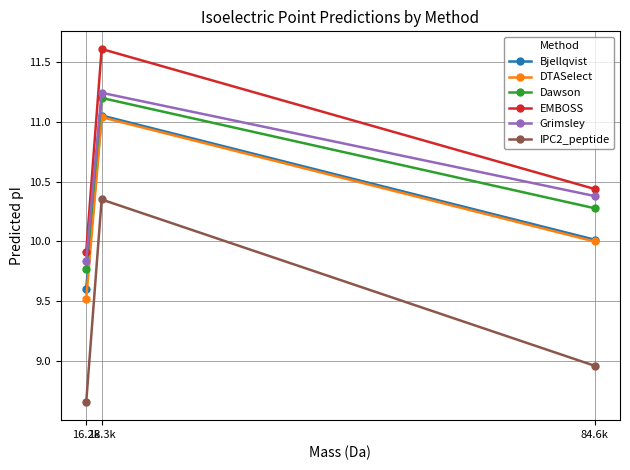

Between 84.6k and 18.3k, which series saw the biggest shift?

IPC2_peptide